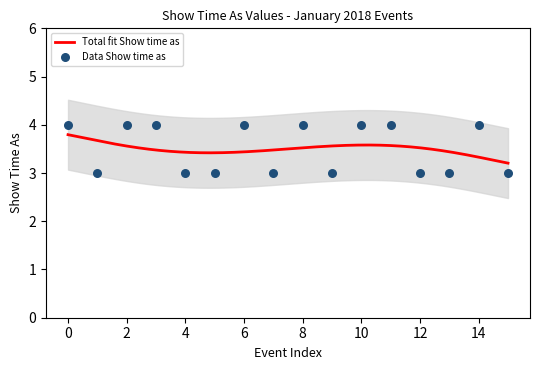

What is the lowest value of the Total fit Show time as series?

3.2